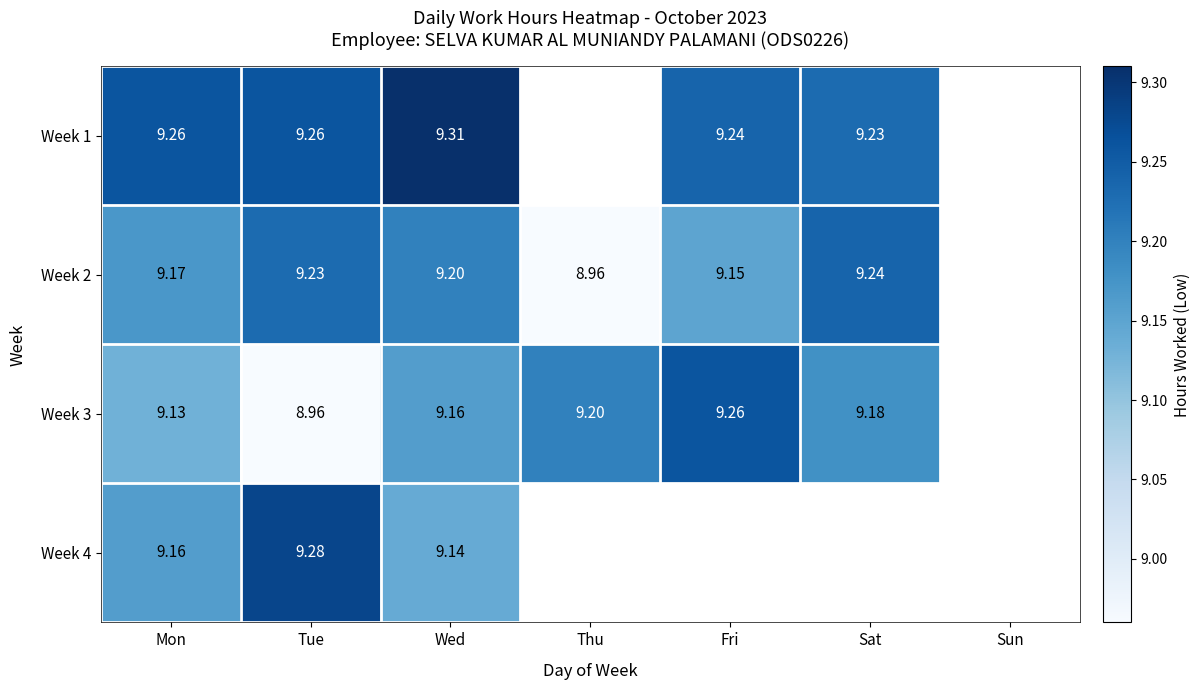

Count the Week 2 values in the range 9 to 10.

5